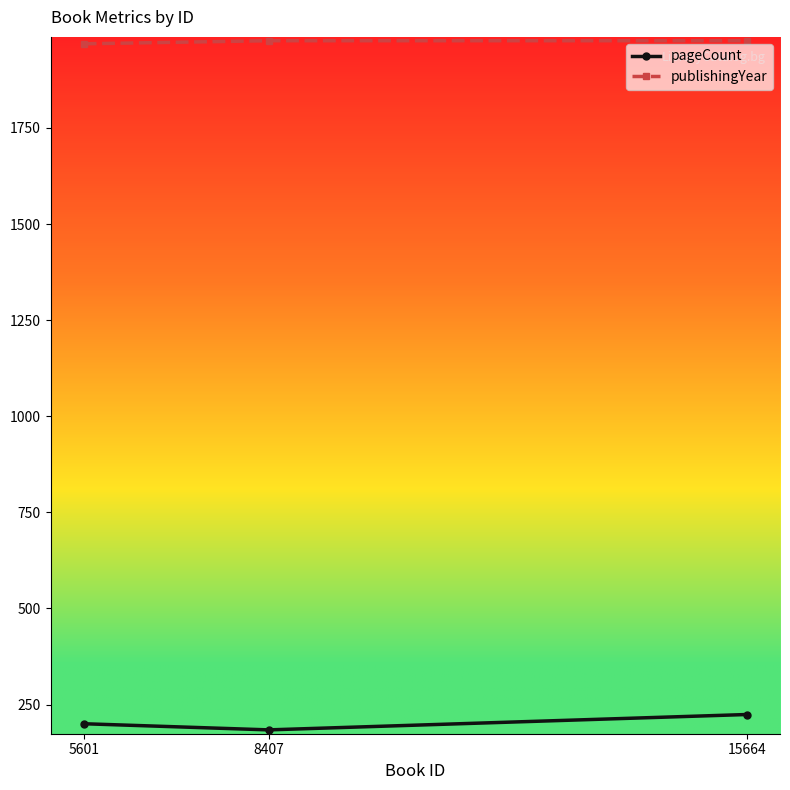

How many series are shown in this chart?

2